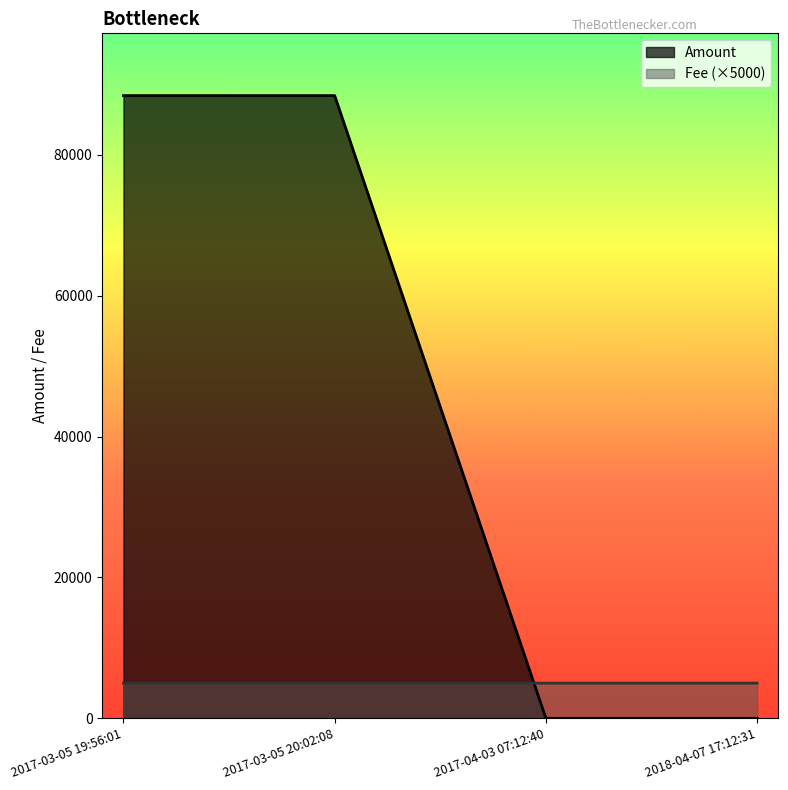

Which series has the largest range (max minus min)?

Amount